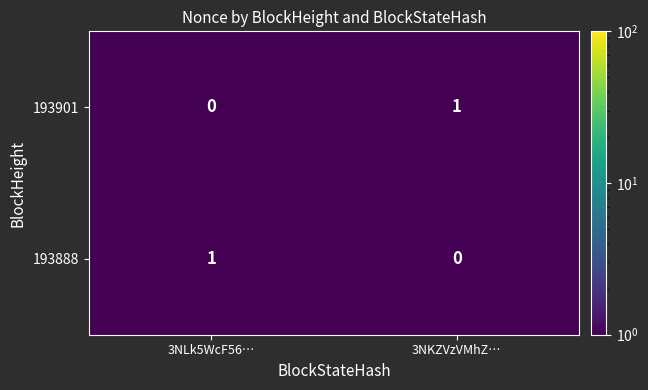

Rank the series at 3NLk5WcF56… from lowest to highest value.

193901, 193888